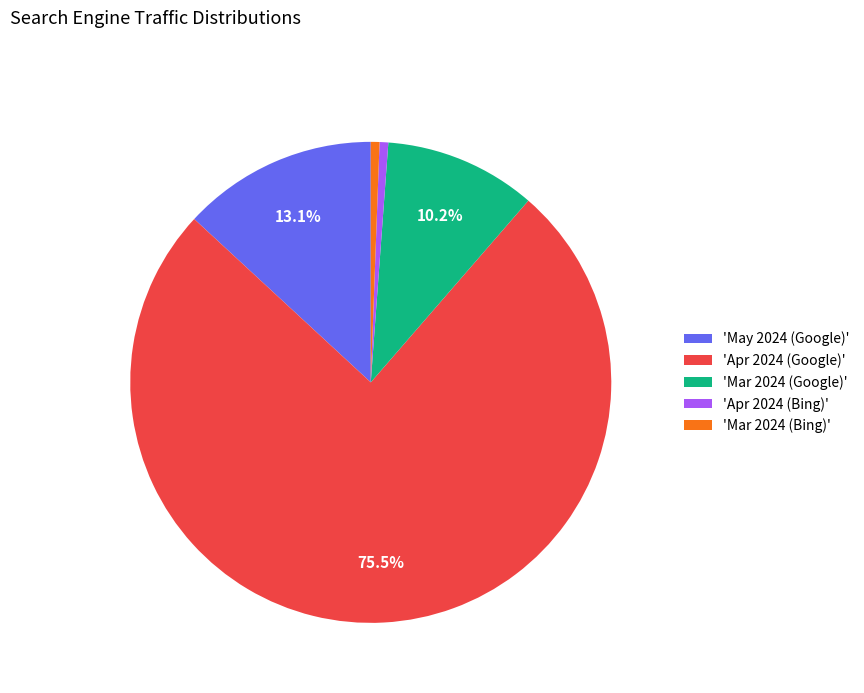

Which category has the biggest portion of the pie?

'Apr 2024 (Google)'